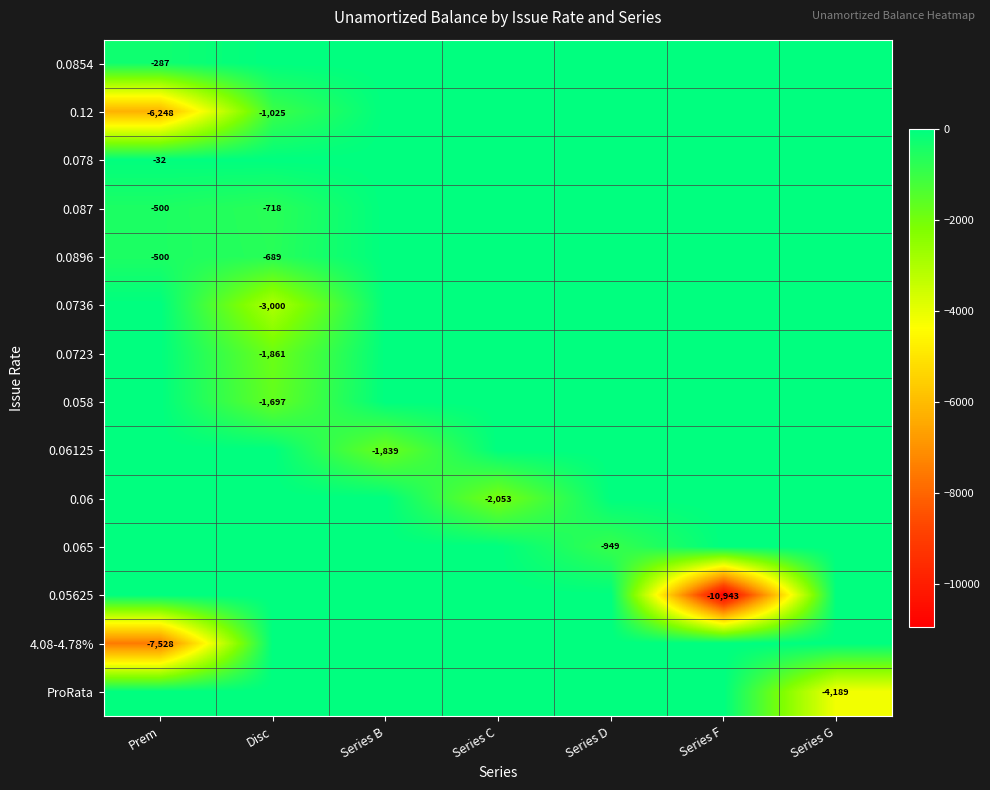

True or false: 4.08-4.78% has a value of -11183 at Prem.

False